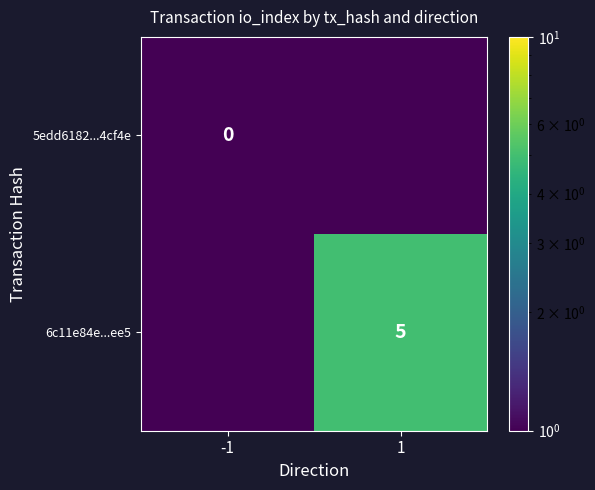

True or false: 6c11e84e...ee5 has a value of 5.0 at 1.

True